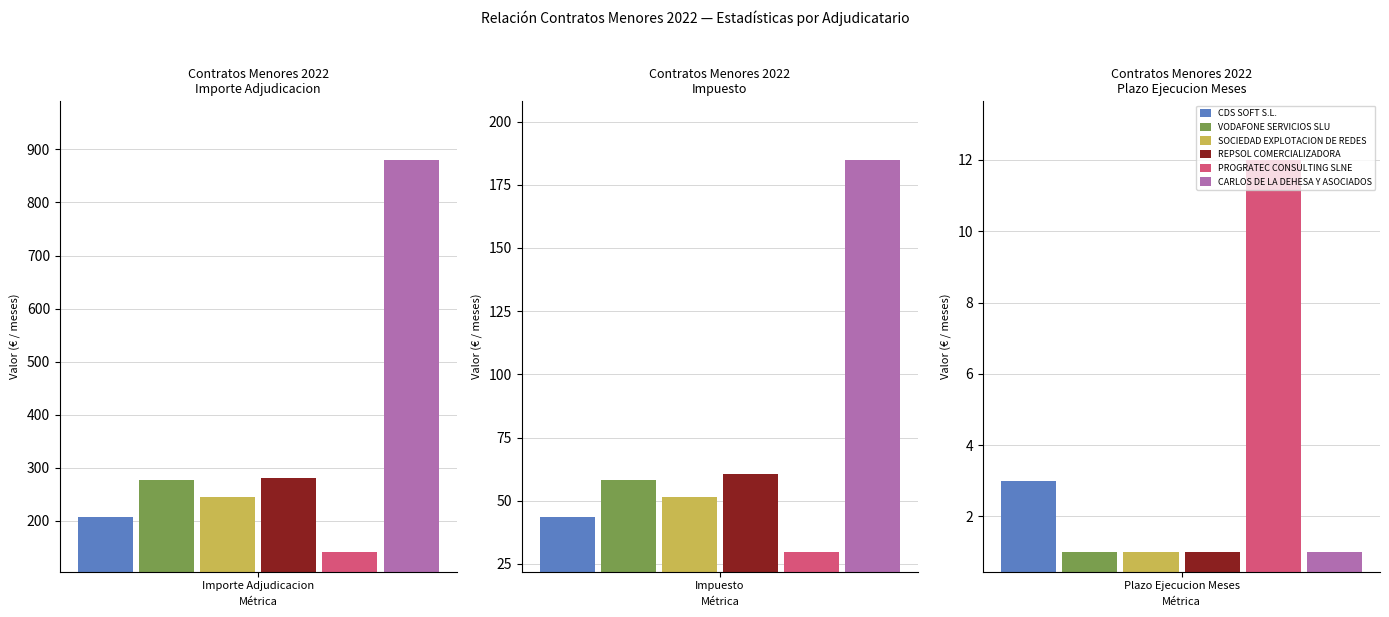

What is the label of the 3rd bar from the left?

Plazo Ejecucion Meses